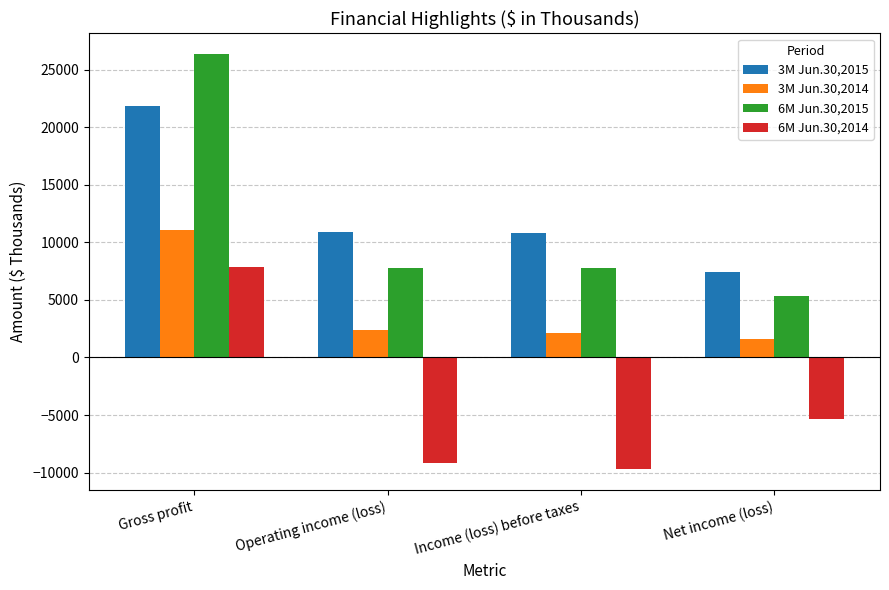

Rank the series at Gross profit from lowest to highest value.

6M Jun.30,2014, 3M Jun.30,2014, 3M Jun.30,2015, 6M Jun.30,2015